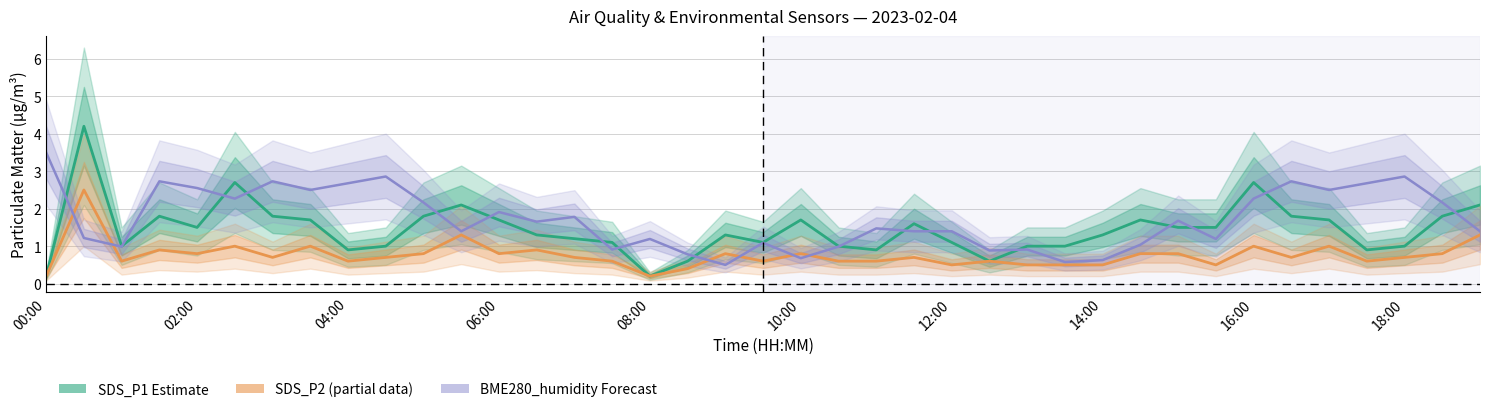

Which series has the largest total across all categories?

BME280_humidity (scaled)